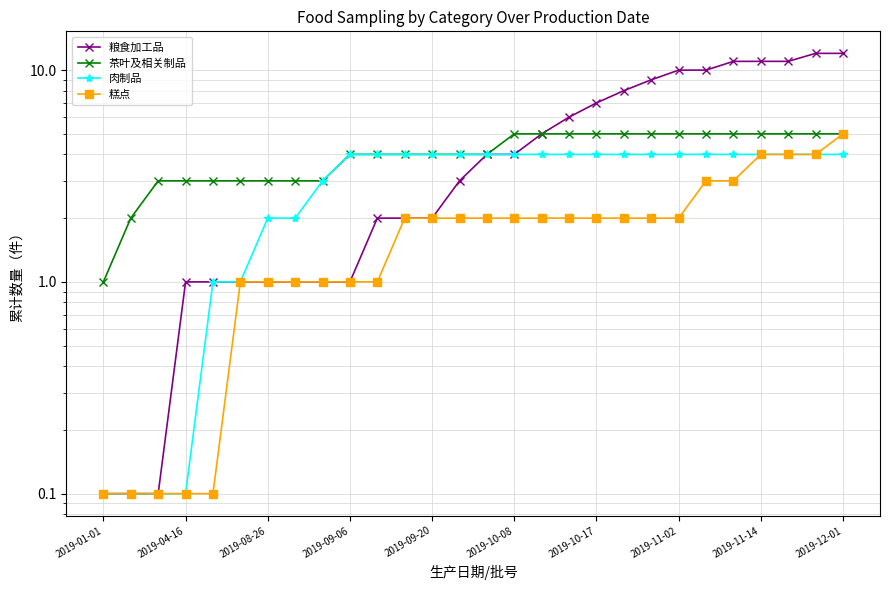

Reading right to left, list all the values displayed in this chart.

粮食加工品: 12.0	12.0	11.0	11.0	11.0	10.0	10.0	9.0	8.0	7.0	6.0	5.0	4.0	4.0	3.0	2.0	2.0	2.0	1.0	1.0	1.0	1.0	1.0	1.0	1.0	0.1	0.1	0.1
茶叶及相关制品: 5.0	5.0	5.0	5.0	5.0	5.0	5.0	5.0	5.0	5.0	5.0	5.0	5.0	4.0	4.0	4.0	4.0	4.0	4.0	3.0	3.0	3.0	3.0	3.0	3.0	3.0	2.0	1.0
肉制品: 4.0	4.0	4.0	4.0	4.0	4.0	4.0	4.0	4.0	4.0	4.0	4.0	4.0	4.0	4.0	4.0	4.0	4.0	4.0	3.0	2.0	2.0	1.0	1.0	0.1	0.1	0.1	0.1
糕点: 5.0	4.0	4.0	4.0	3.0	3.0	2.0	2.0	2.0	2.0	2.0	2.0	2.0	2.0	2.0	2.0	2.0	1.0	1.0	1.0	1.0	1.0	1.0	0.1	0.1	0.1	0.1	0.1